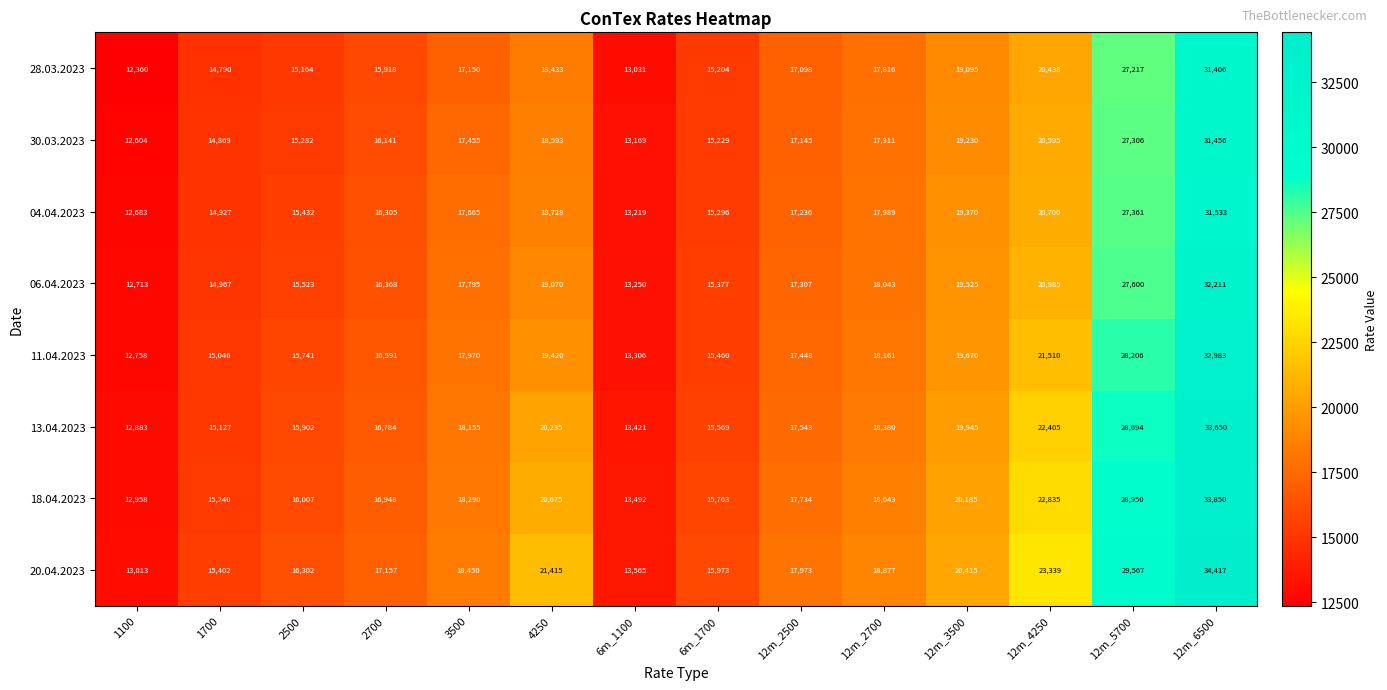

At how many categories does at least one series exceed 29962?

1